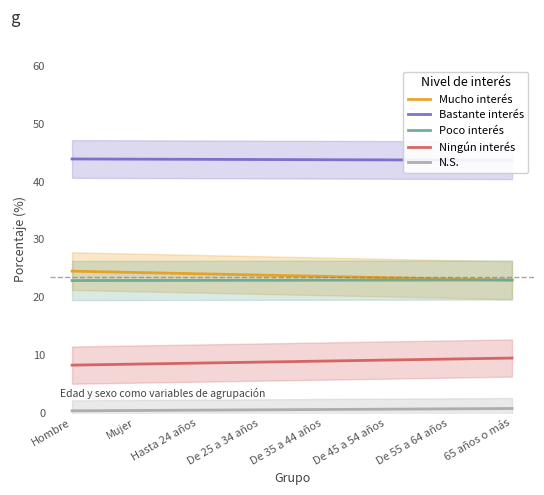

Reading left to right, transcribe all the data shown in this chart.

Mucho interés: Hombre=24.5	Mujer=24.3	Hasta 24 años=24.1	De 25 a 34 años=23.8	De 35 a 44 años=23.6	De 45 a 54 años=23.4	De 55 a 64 años=23.2	65 años o más=23.0
Bastante interés: Hombre=43.9	Mujer=43.9	Hasta 24 años=43.9	De 25 a 34 años=43.8	De 35 a 44 años=43.8	De 45 a 54 años=43.8	De 55 a 64 años=43.7	65 años o más=43.7
Poco interés: Hombre=22.9	Mujer=22.9	Hasta 24 años=22.9	De 25 a 34 años=22.9	De 35 a 44 años=23.0	De 45 a 54 años=23.0	De 55 a 64 años=23.0	65 años o más=23.0
Ningún interés: Hombre=8.3	Mujer=8.4	Hasta 24 años=8.6	De 25 a 34 años=8.8	De 35 a 44 años=9.0	De 45 a 54 años=9.2	De 55 a 64 años=9.3	65 años o más=9.5
N.S.: Hombre=0.4	Mujer=0.4	Hasta 24 años=0.5	De 25 a 34 años=0.5	De 35 a 44 años=0.6	De 45 a 54 años=0.7	De 55 a 64 años=0.7	65 años o más=0.8